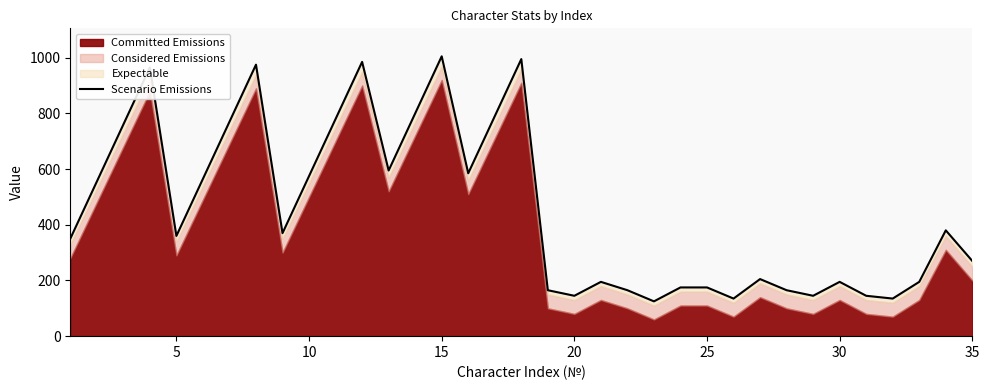

Reading left to right, what are all the values shown in this chart?

350	555	760	965	360	565	770	975	370	575	780	985	595	800	1005	585	790	995	165	145	195	165	125	175	175	135	205	165	145	195	145	135	195	380	270